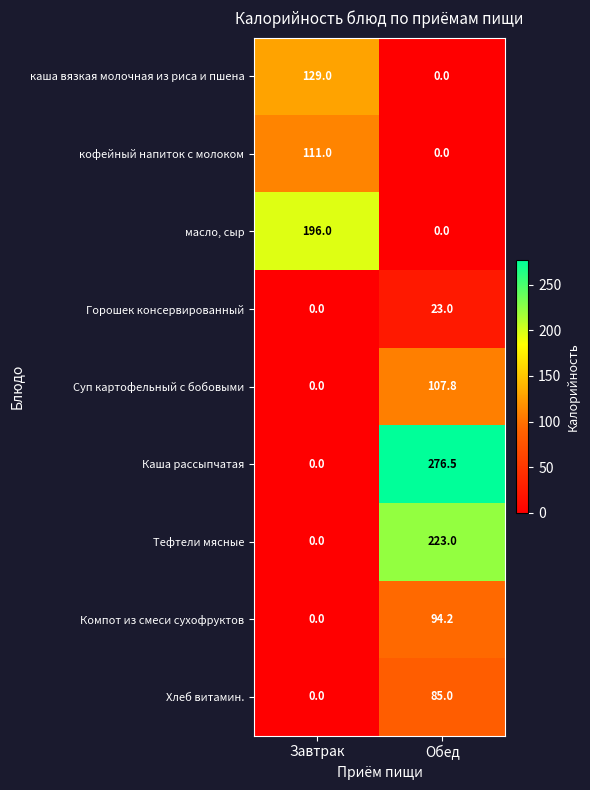

What is the maximum value shown in the chart?

276.5